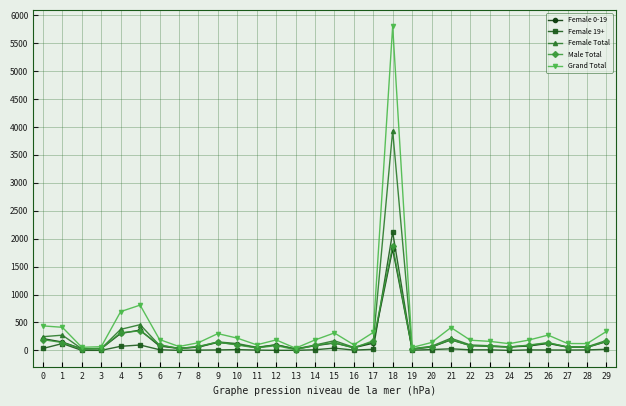

Which category has the highest value across all series?

18